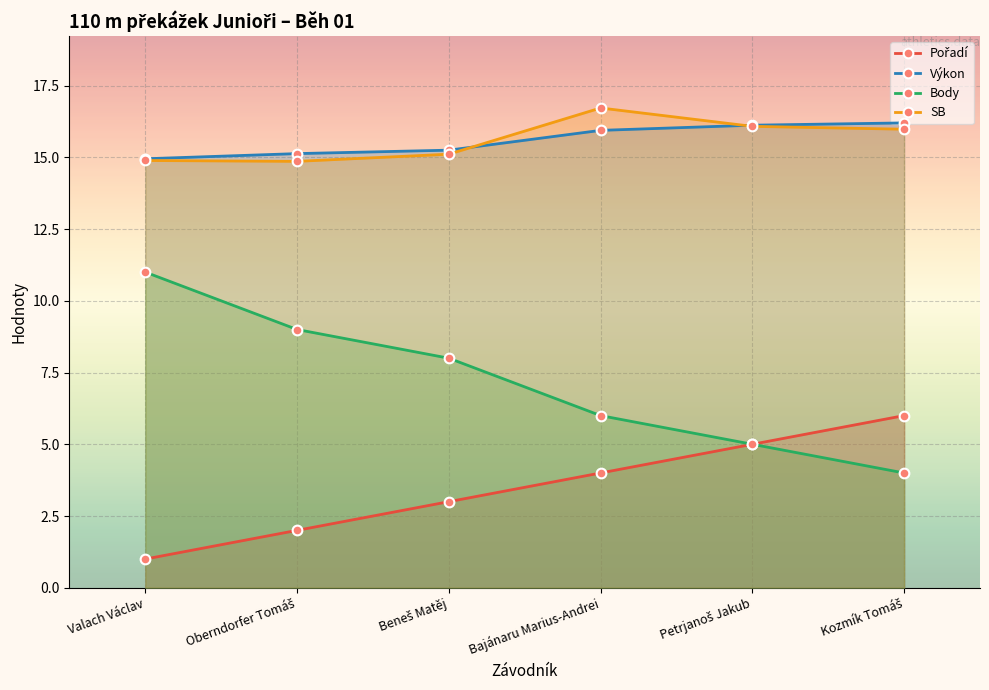

What is the lowest value of the SB series?

14.9